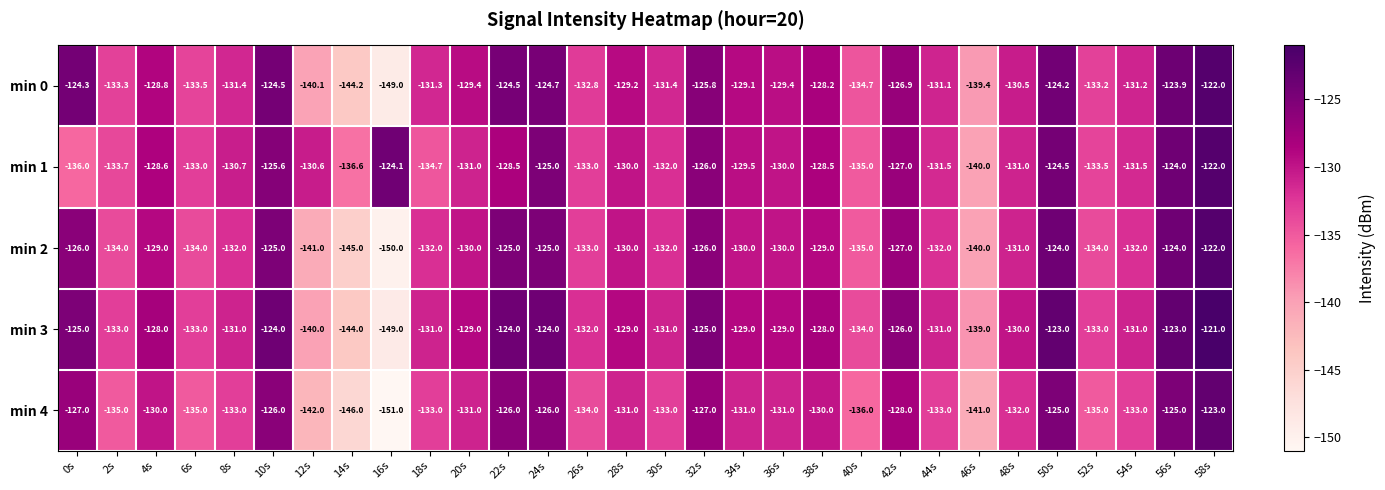

What is the total value across all series at 12s?

-693.7